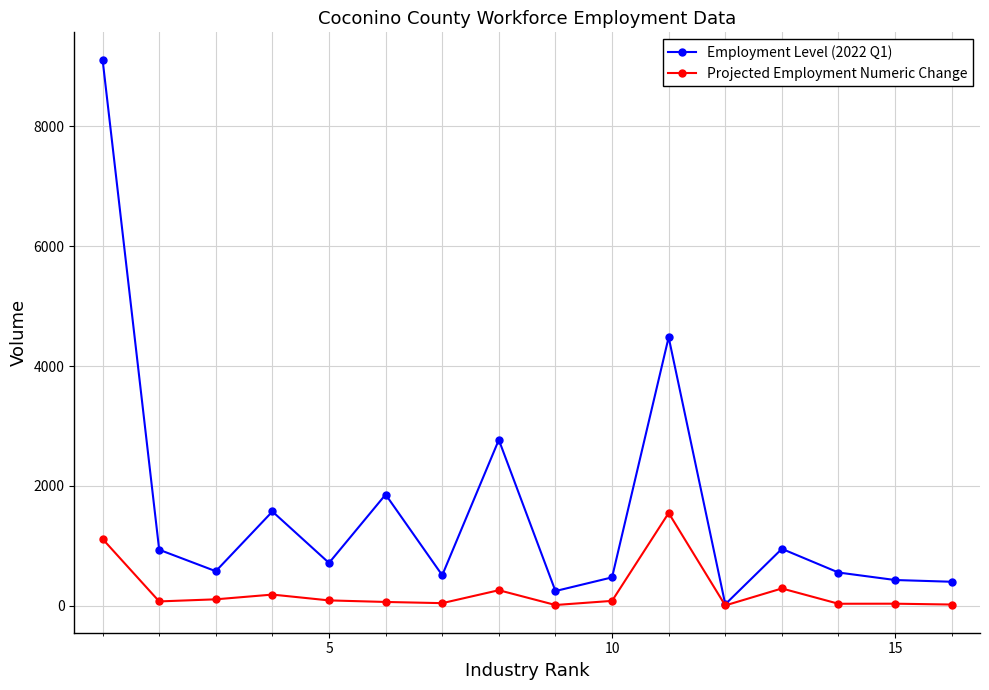

Which series has the largest range (max minus min)?

Employment Level (2022 Q1)